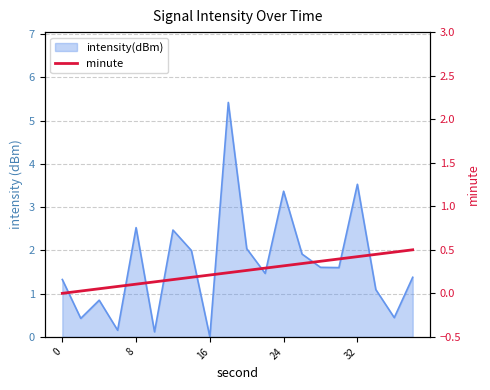

What is the difference between the values at 17 and 11?

0.2